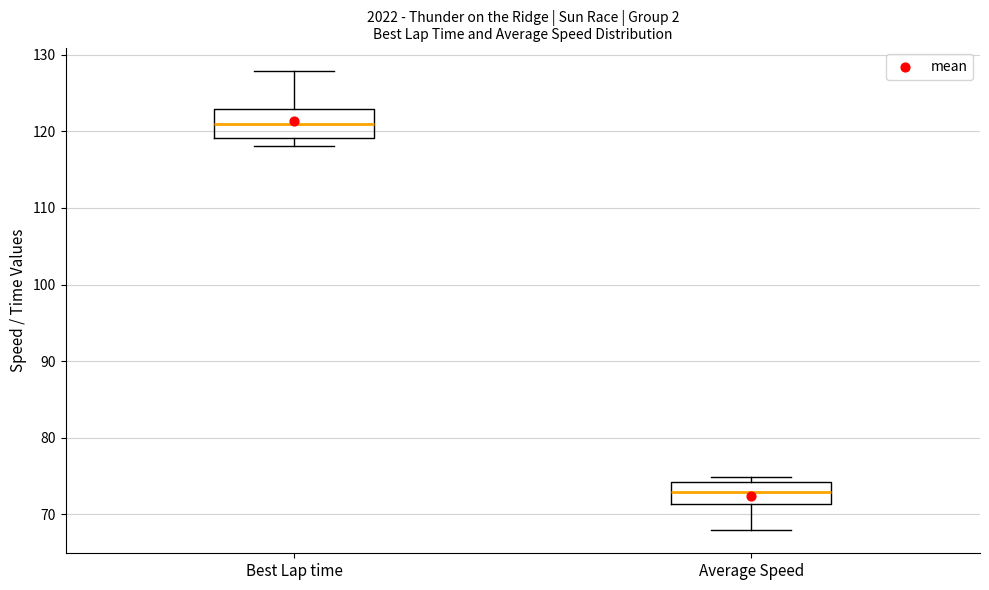

Reading left to right, transcribe this box plot: for each box, give where its median line is, the range the box spans, and where its two whiskers end, as read against the y-axis. The values are not printed on the chart, so give them approximately, as read against the axis.

Best Lap time: median 121, box 119 to 123, whiskers 118 to 128
Average Speed: median 73, box 71 to 74, whiskers 68 to 75